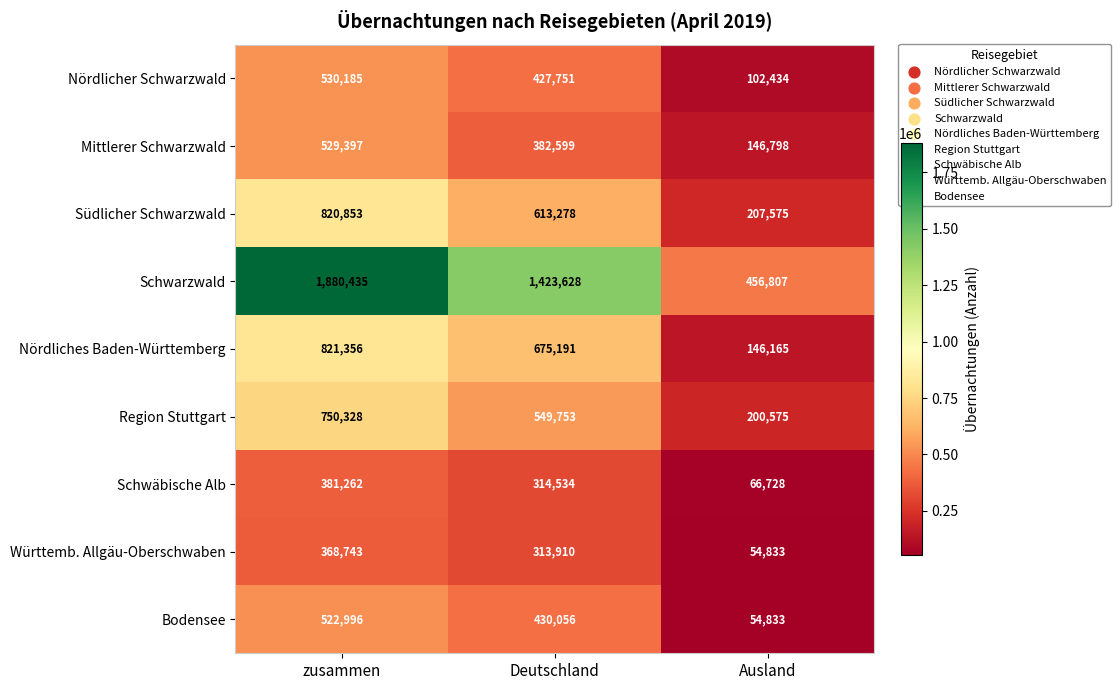

What is the greatest value displayed?

1880435